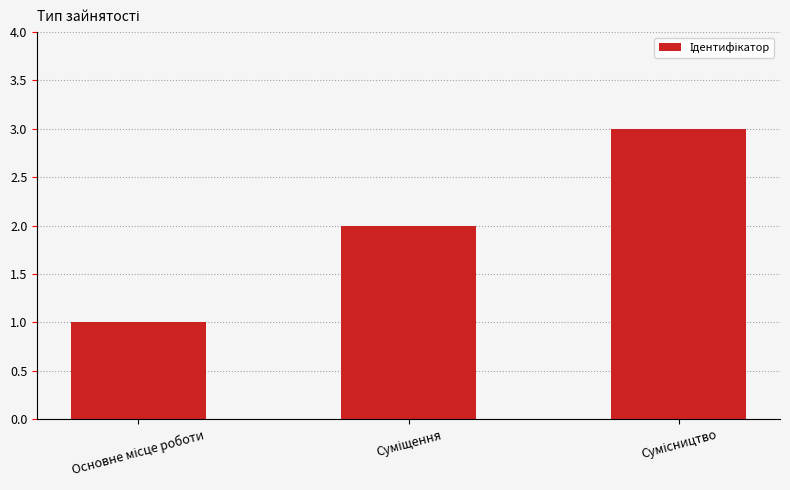

How many distinct data groups are displayed?

1